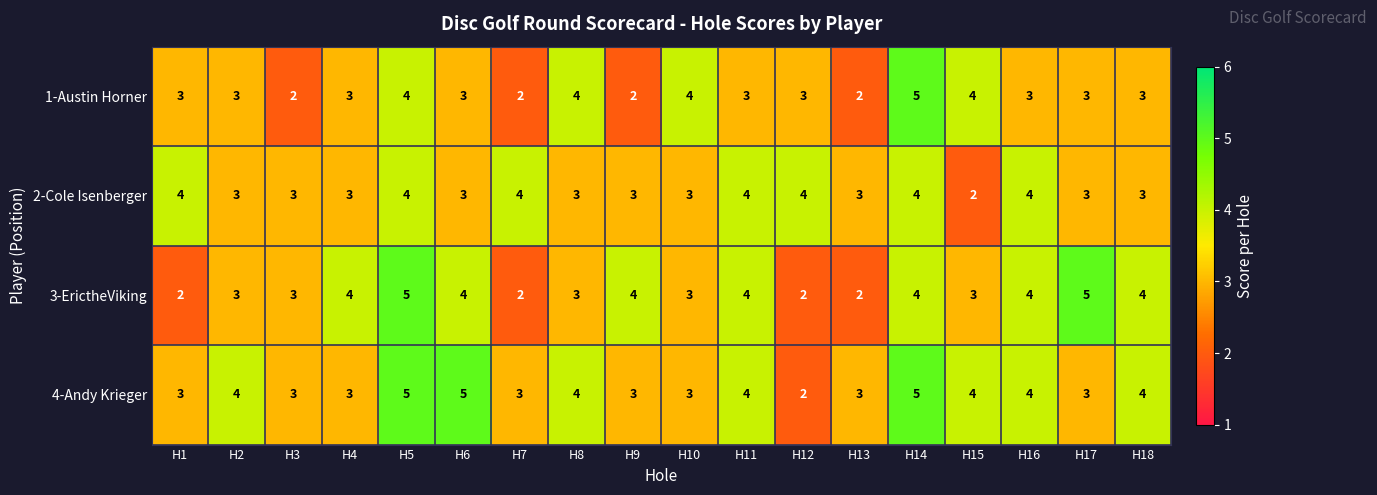

True or false: 1-Austin Horner has a value of 4 at H8.

True